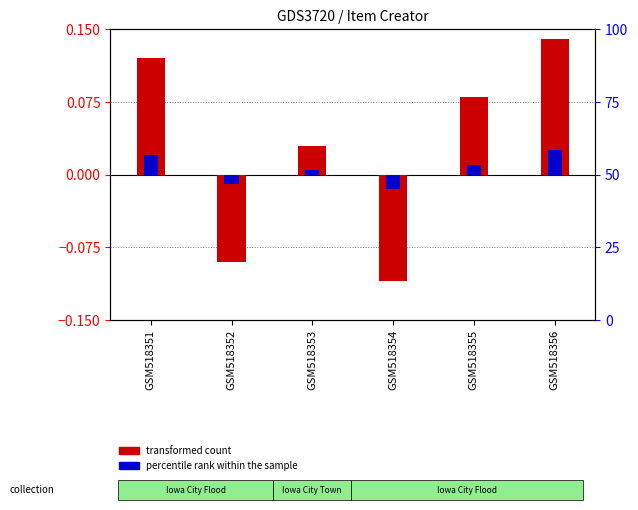

What is the difference between the transformed count values at GSM518352 and GSM518355?

0.2